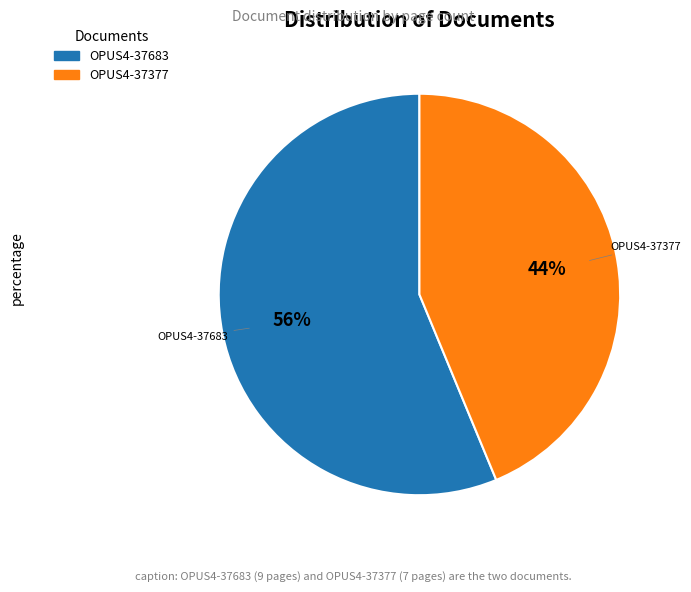

To the nearest percent, what portion does OPUS4-37377 represent?

44%